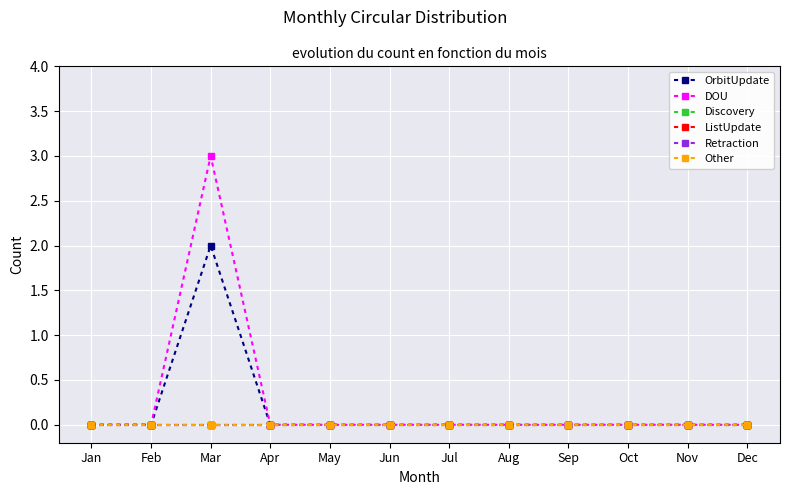

Reading left to right, transcribe all the data shown in this chart.

OrbitUpdate: Jan=0	Feb=0	Mar=2	Apr=0	May=0	Jun=0	Jul=0	Aug=0	Sep=0	Oct=0	Nov=0	Dec=0
DOU: Jan=0	Feb=0	Mar=3	Apr=0	May=0	Jun=0	Jul=0	Aug=0	Sep=0	Oct=0	Nov=0	Dec=0
Discovery: Jan=0	Feb=0	Mar=0	Apr=0	May=0	Jun=0	Jul=0	Aug=0	Sep=0	Oct=0	Nov=0	Dec=0
ListUpdate: Jan=0	Feb=0	Mar=0	Apr=0	May=0	Jun=0	Jul=0	Aug=0	Sep=0	Oct=0	Nov=0	Dec=0
Retraction: Jan=0	Feb=0	Mar=0	Apr=0	May=0	Jun=0	Jul=0	Aug=0	Sep=0	Oct=0	Nov=0	Dec=0
Other: Jan=0	Feb=0	Mar=0	Apr=0	May=0	Jun=0	Jul=0	Aug=0	Sep=0	Oct=0	Nov=0	Dec=0